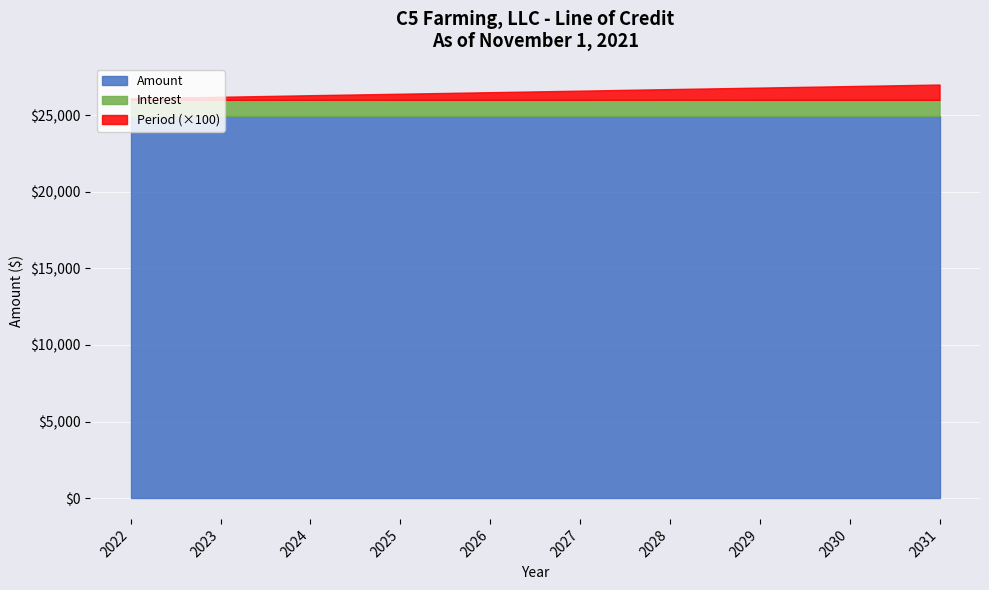

What is the average value of the Interest series?

1050.4